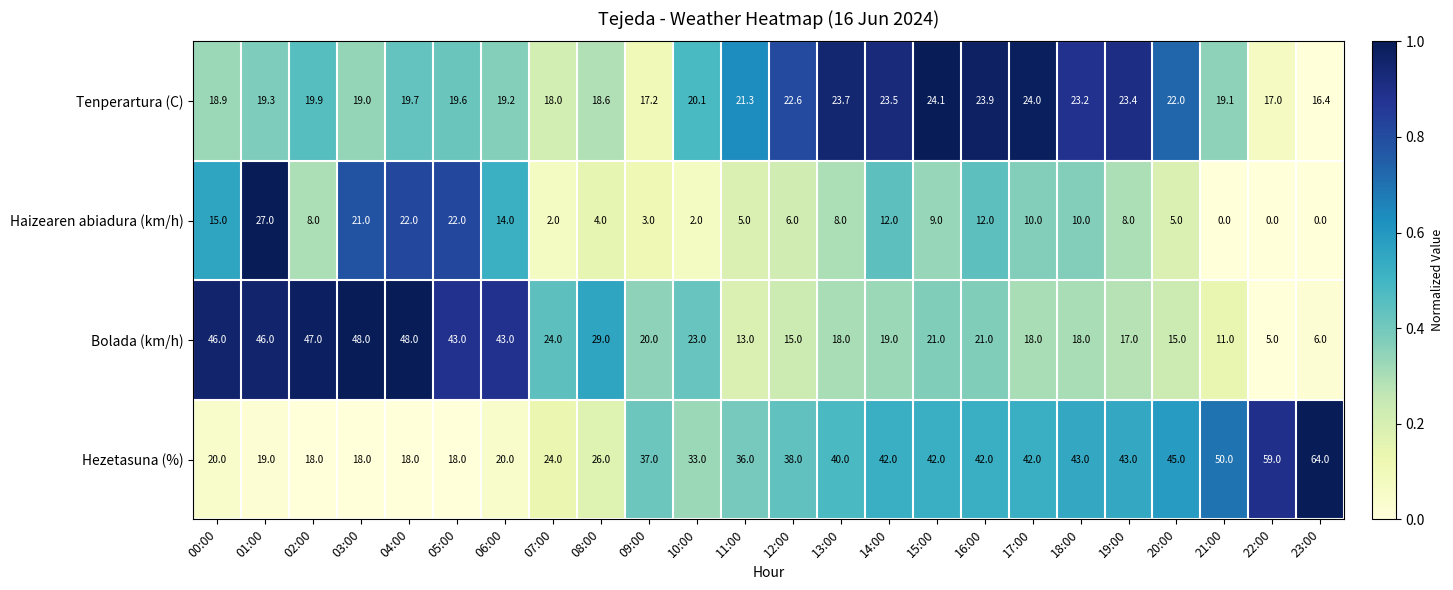

The Tenperartura (C) series shows 5.3 at 21:00. True or false?

False